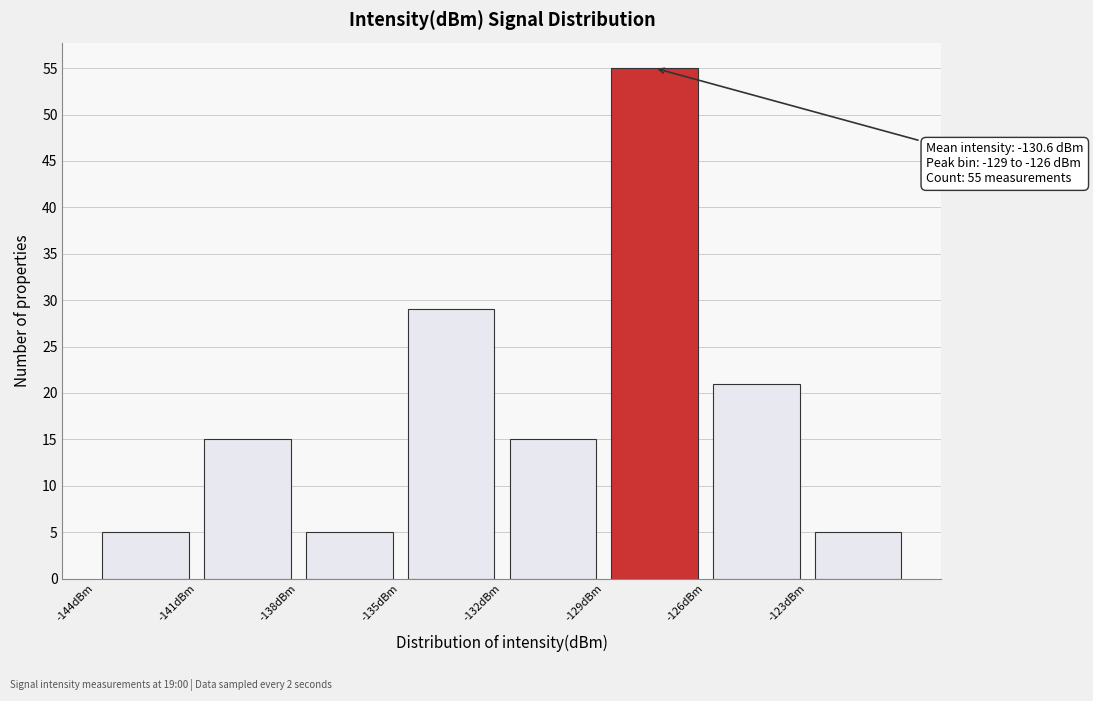

Which range on the x-axis has the tallest bar?

-129 to -126